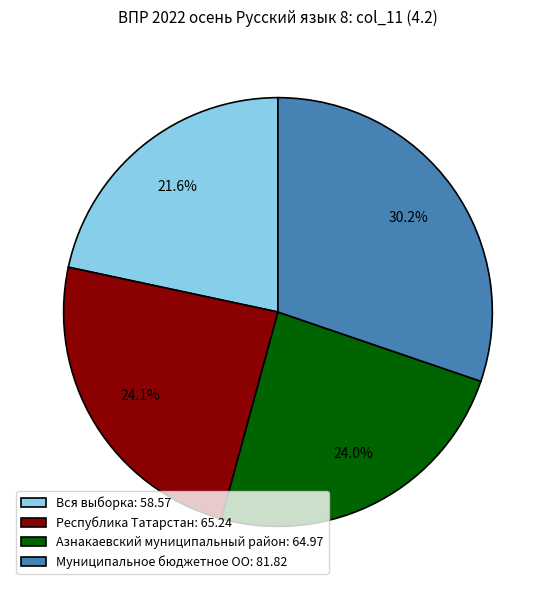

Which category has the smallest portion of the pie?

Вся выборка